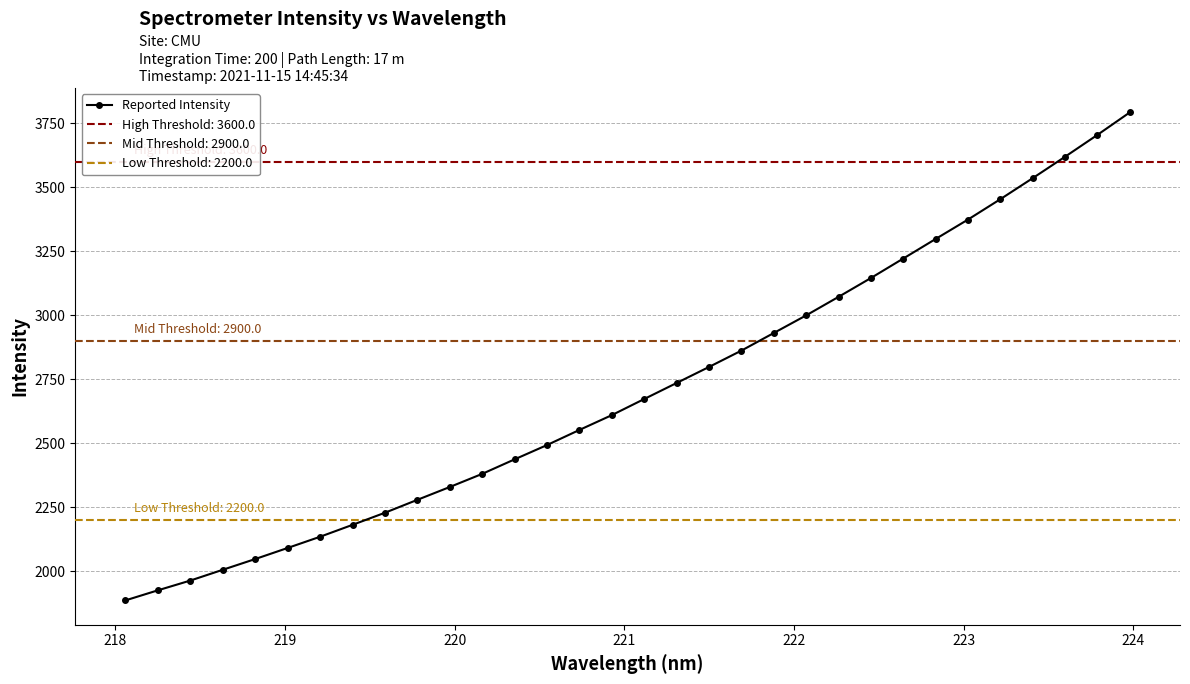

True or false: Reported Intensity has more than 2 points higher than both neighbors.

False